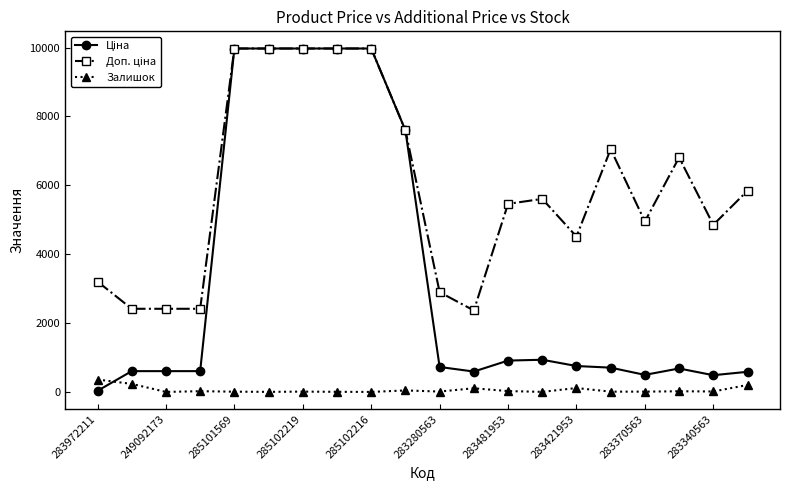

What is the greatest value displayed?

9975.0